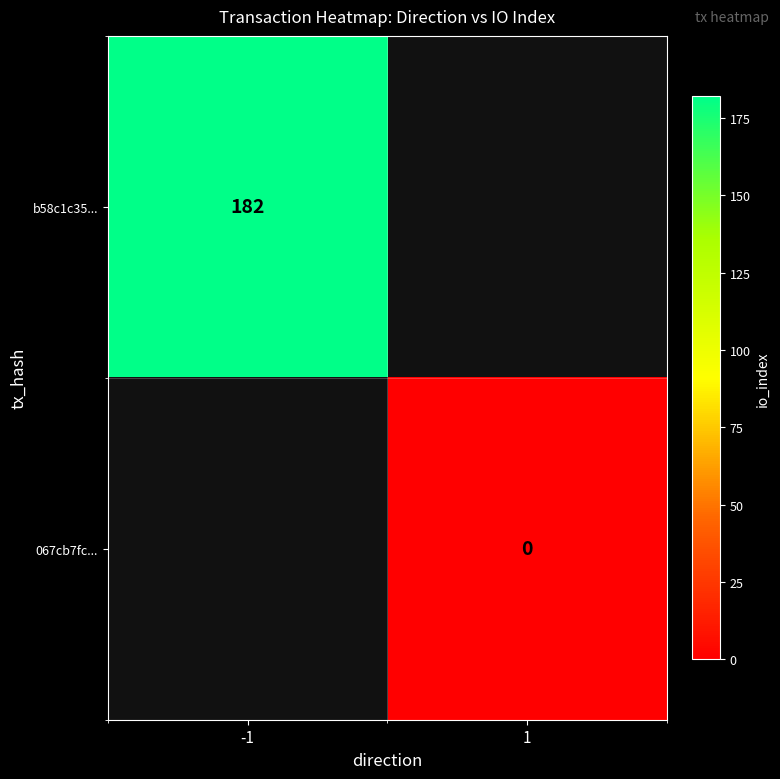

True or false: b58c1c35... has a value of 259 at -1.

False